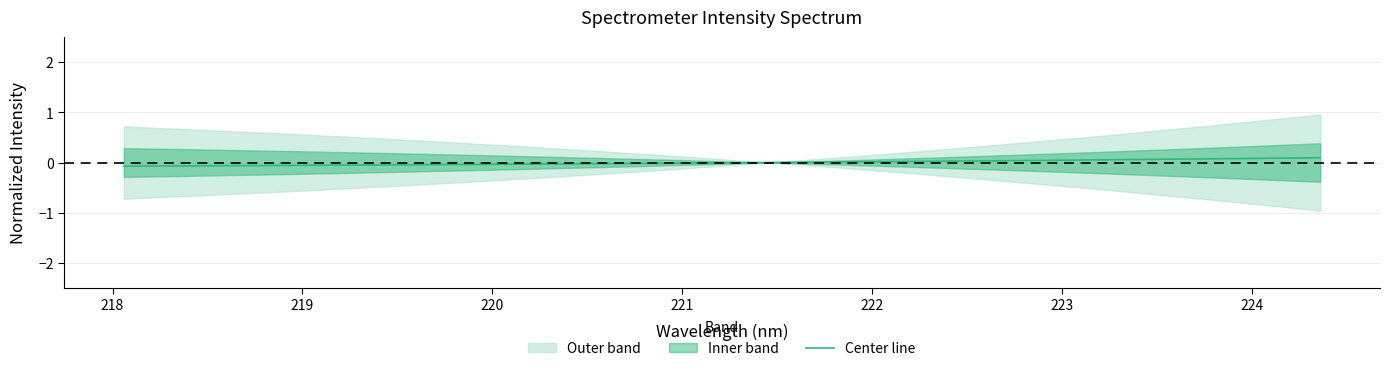

True or false: there are more than 0 points higher than both neighbors.

False